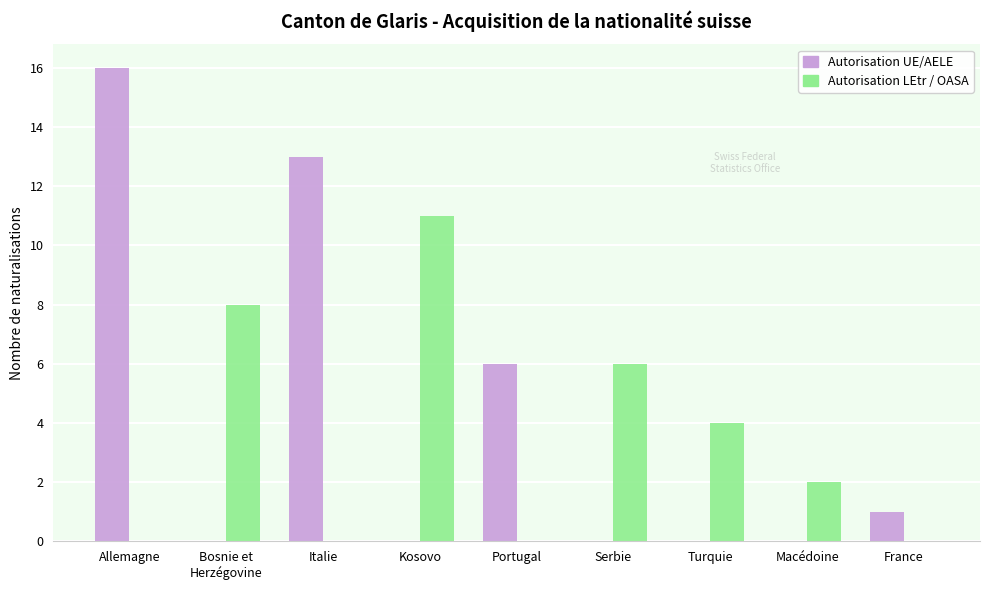

Reading left to right, transcribe all the data shown in this chart.

Autorisation UE/AELE: 16	0	13	0	6	0	0	0	1
Autorisation LEtr / OASA: 0	8	0	11	0	6	4	2	0